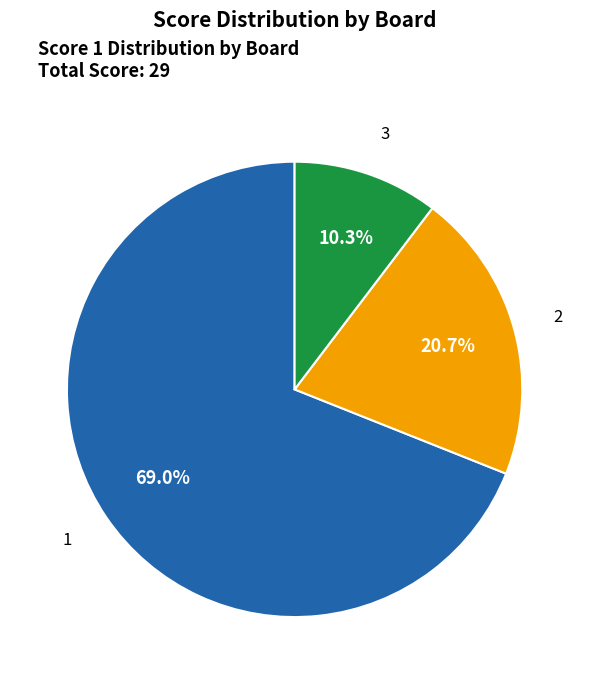

Is the sum of 1 and 2 greater than half?

Yes